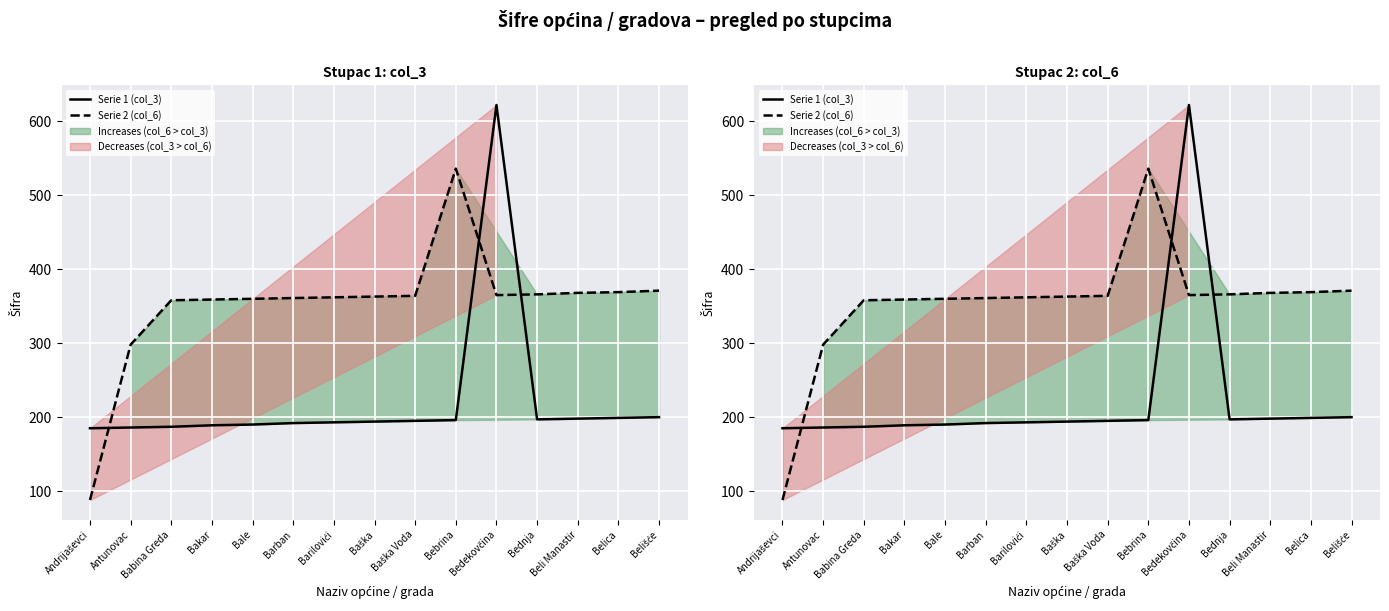

Reading left to right, transcribe all the data shown in this chart.

Serie 1 (col_3): 185	186	187	189	190	192	193	194	195	196	622	197	198	199	200
Serie 2 (col_6): 88	298	358	359	360	361	362	363	364	536	365	366	368	369	371